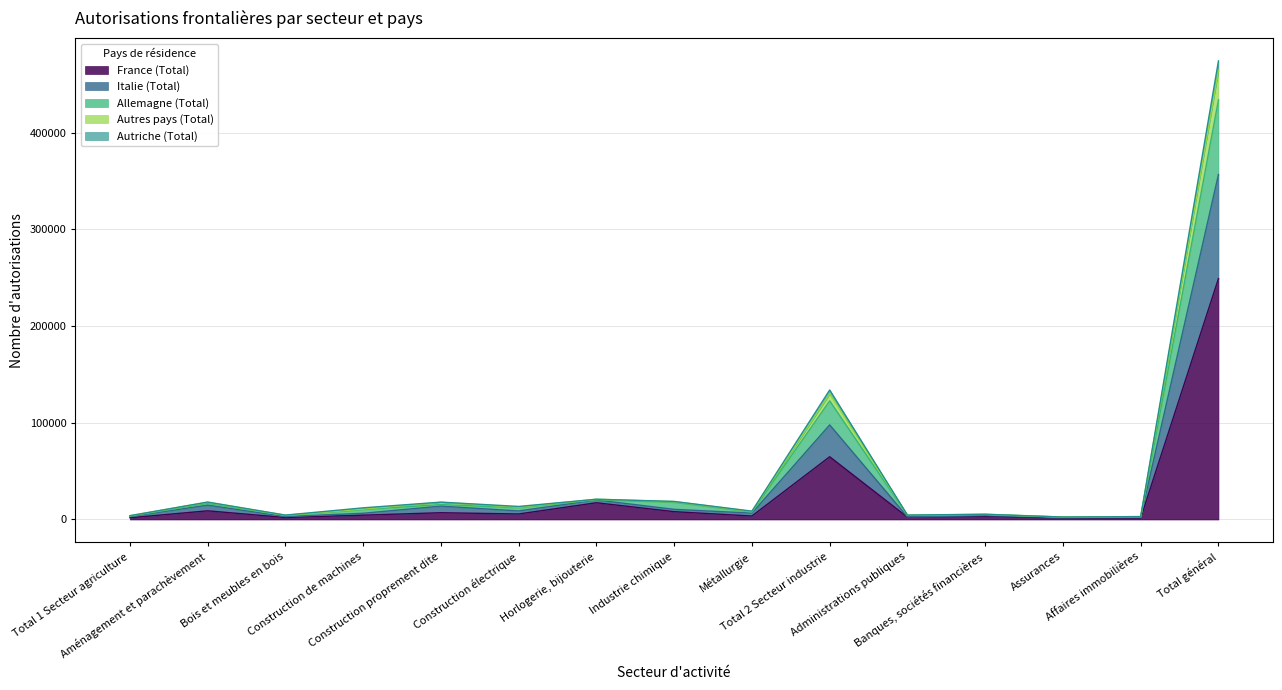

Which category has the lowest value in the Autriche (Total) series?

Assurances